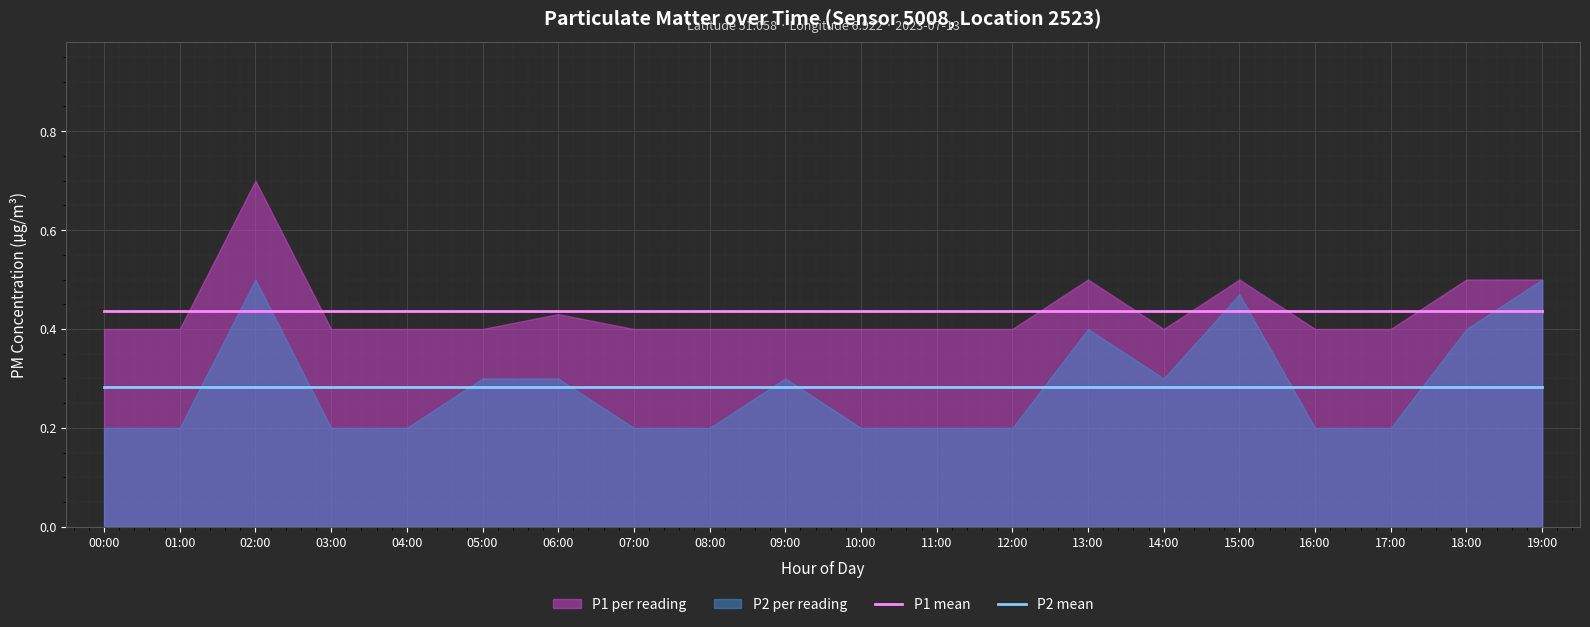

True or false: P1 mean and P2 mean cross at least once.

False